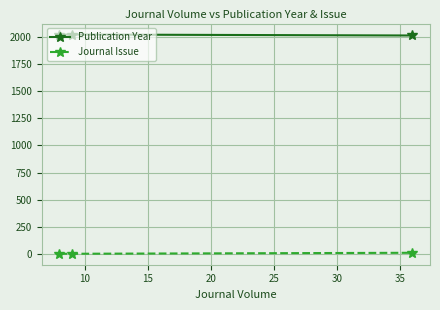

How many distinct data groups are displayed?

2